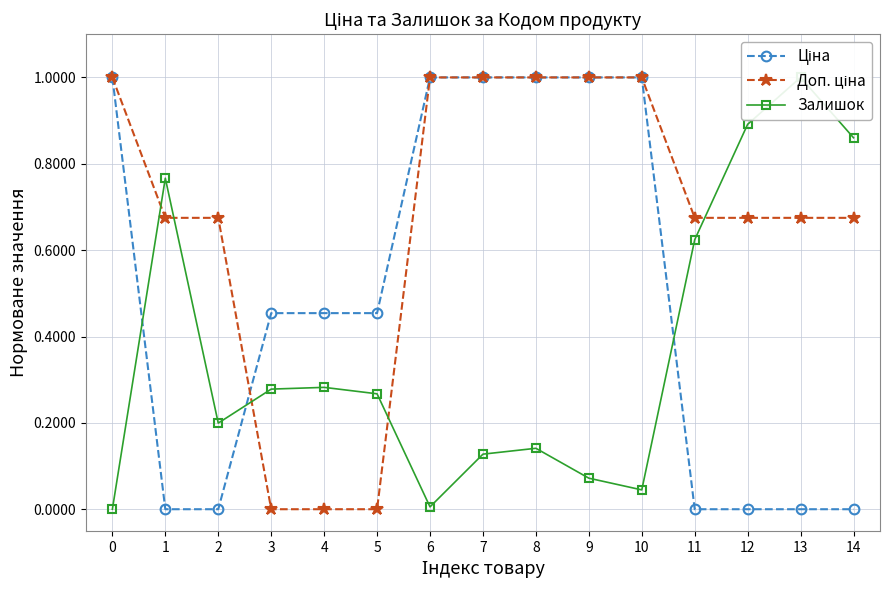

What is the value of the Доп. ціна point at the 8th from the left?

1.0